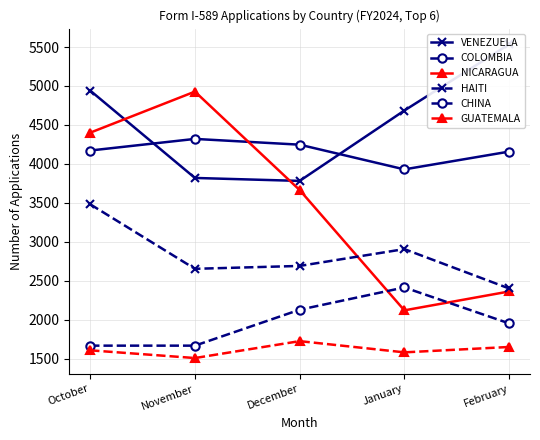

How many lines are shown in the chart?

6